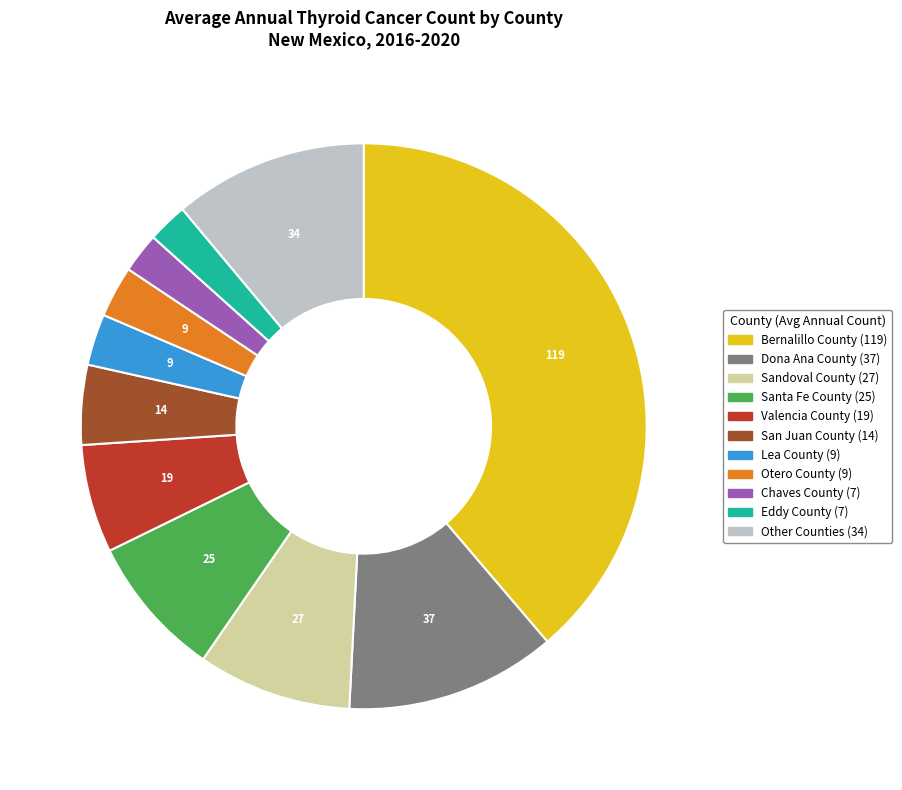

Count the number of slices in the pie.

11